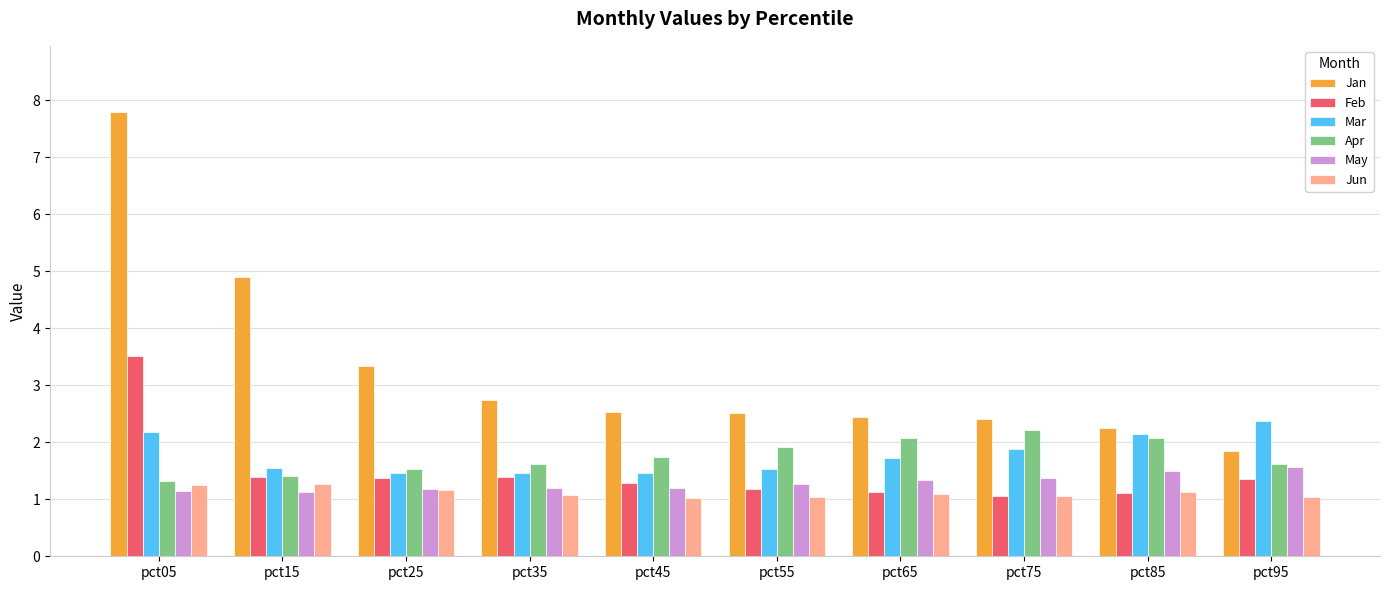

True or false: Jan has a value of 2.5 at pct55.

True